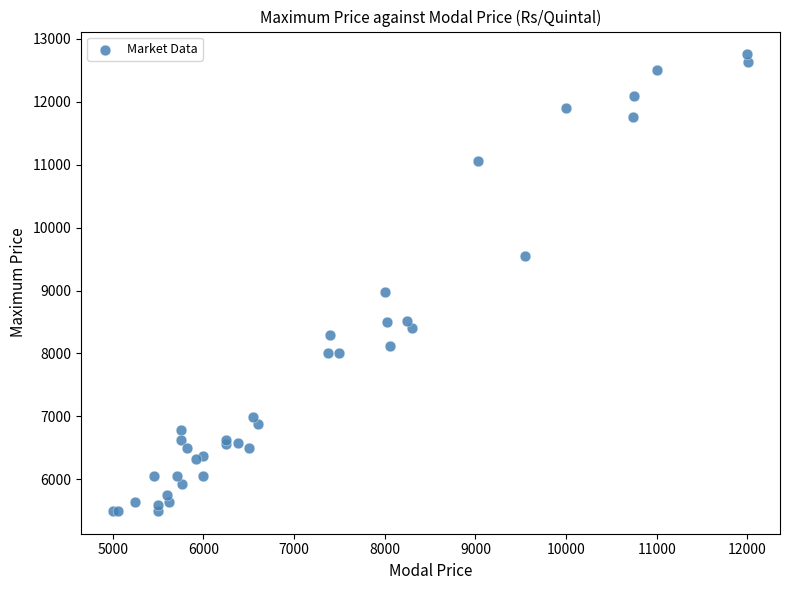

What Y value in the scatter plot is closest to 9125?

8970